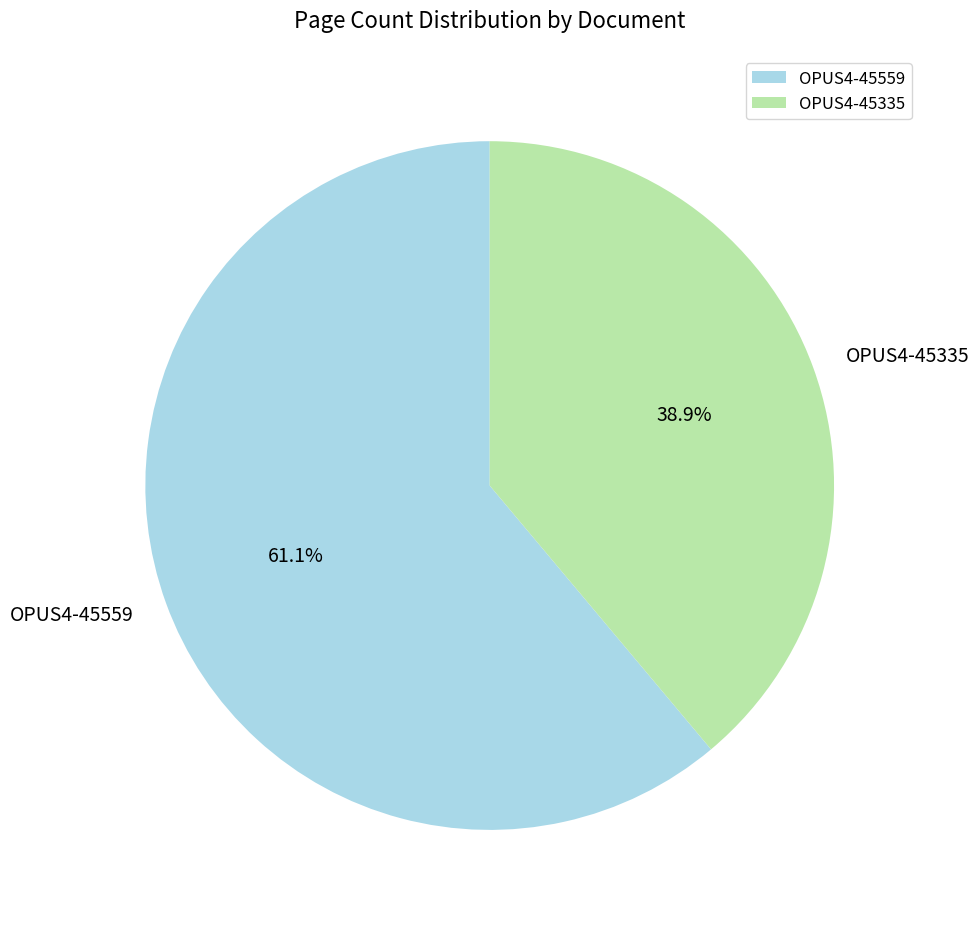

To the nearest percent, what is the average slice percentage?

50%